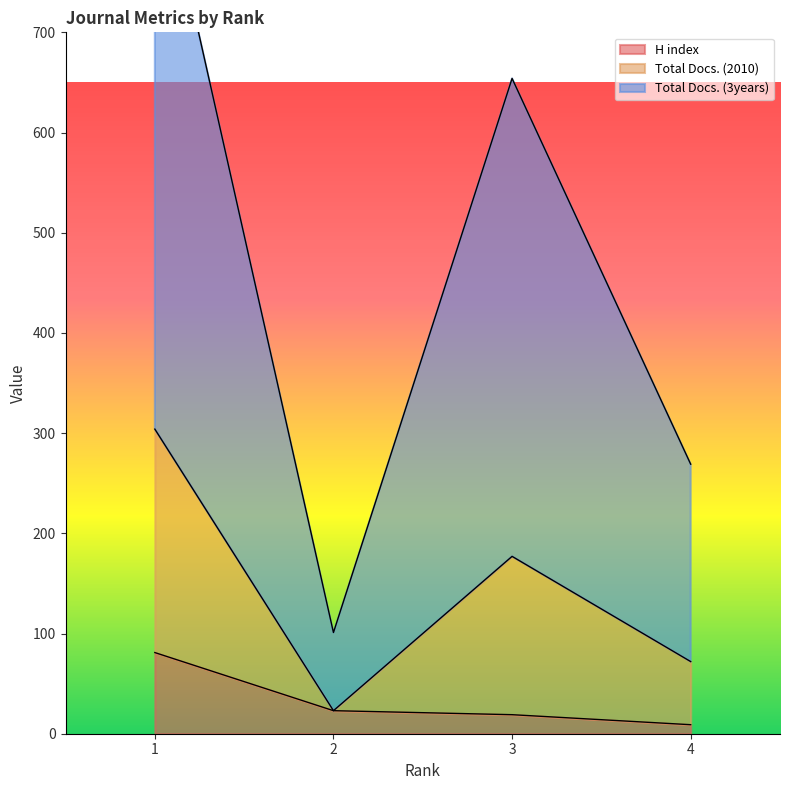

True or false: H index has a value of 32 at 3.

False